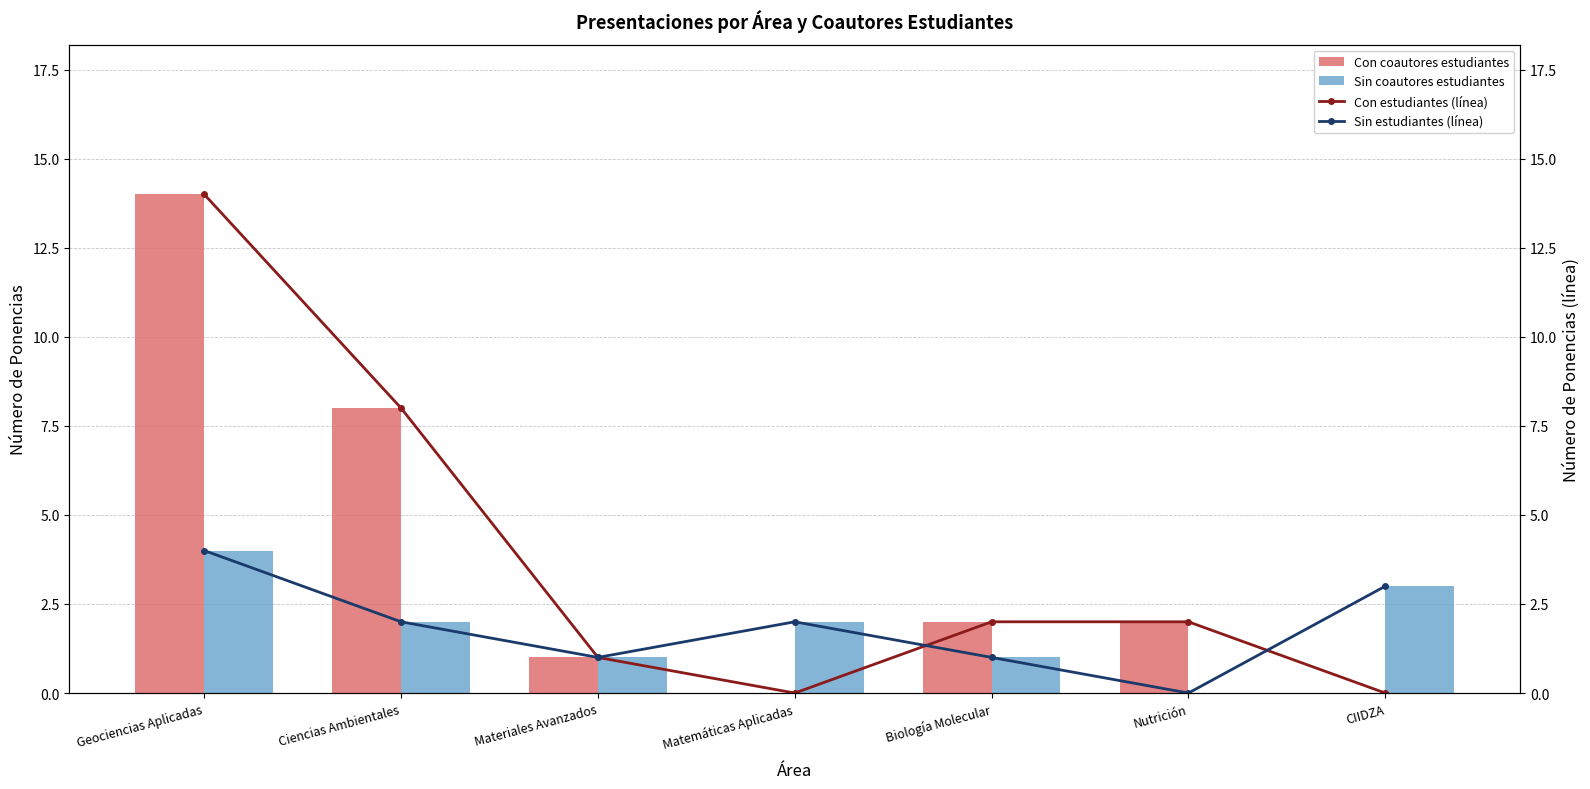

Which series has the widest spread of values?

Con coautores estudiantes